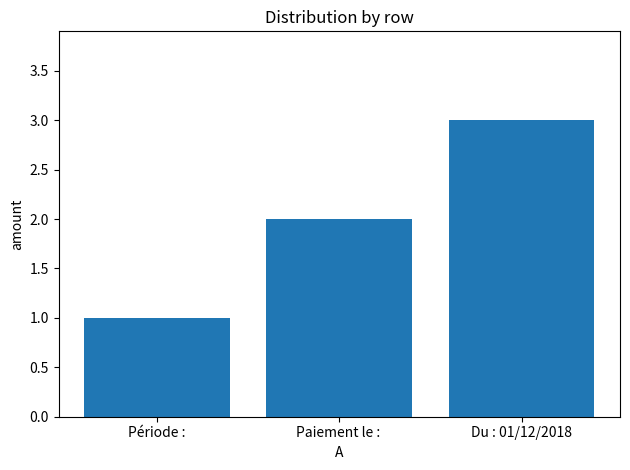

What is the value of the 2nd bar from the left?

2